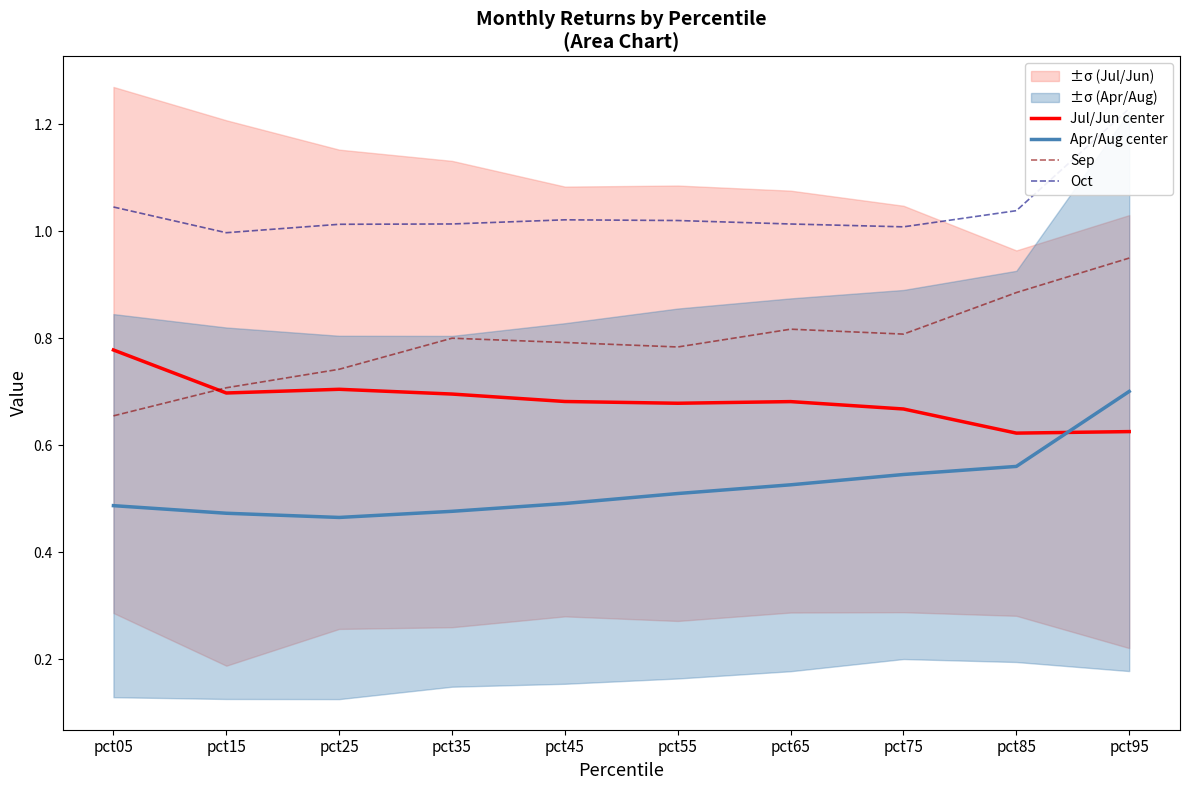

Rank the series by their maximum value, from highest to lowest.

Oct, Sep, Jul/Jun center, Apr/Aug center